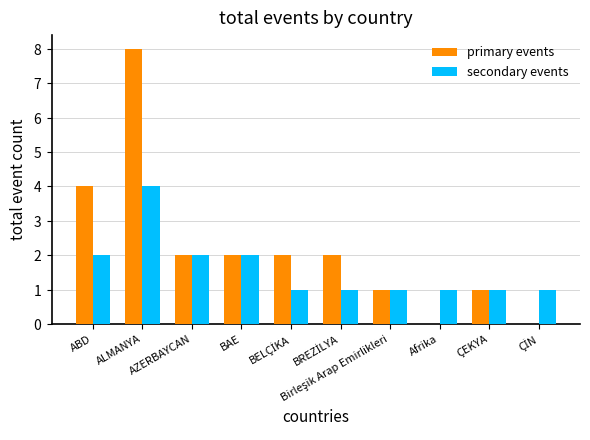

Are the bars horizontal?

No